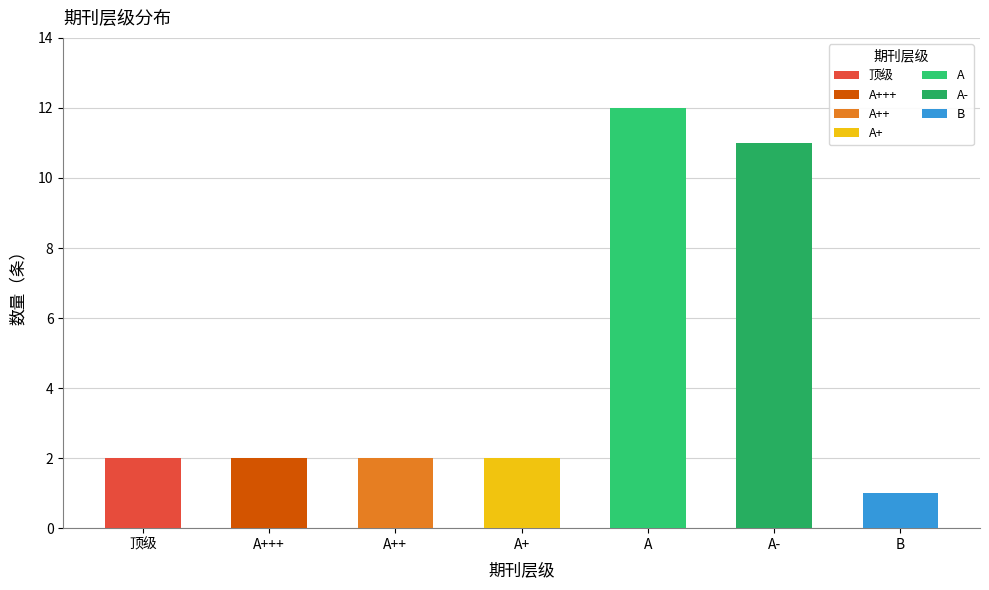

Rank the categories by value from lowest to highest.

B, 顶级, A+++, A++, A+, A-, A